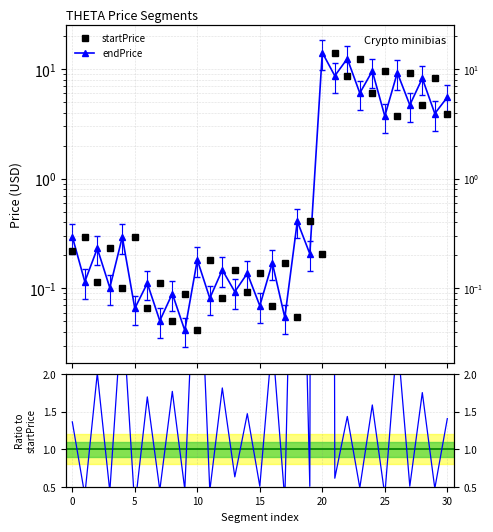

Which series ends up on top after the final intersection of startPrice and endPrice/startPrice?

startPrice